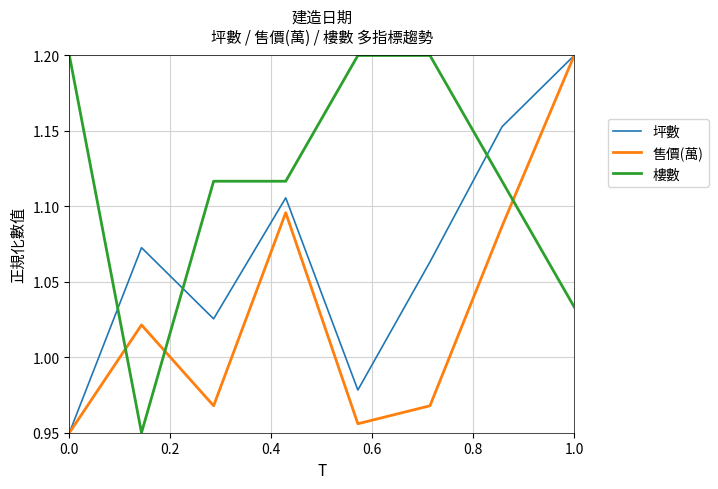

After their last crossing, which series has the higher values: 樓數 or 售價(萬)?

售價(萬)